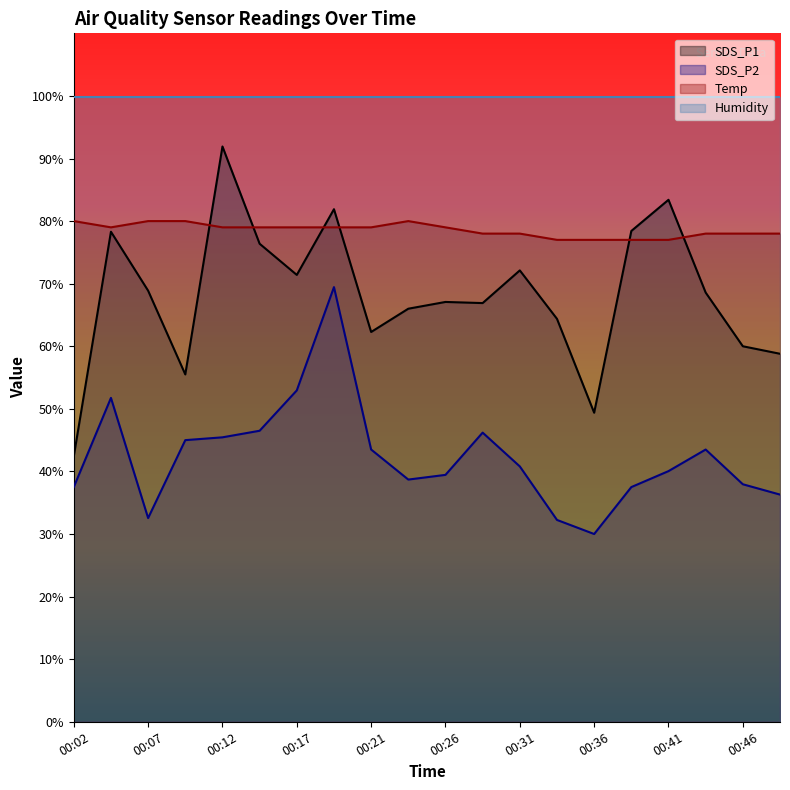

The SDS_P1 series shows 107.4 at 00:26. True or false?

False